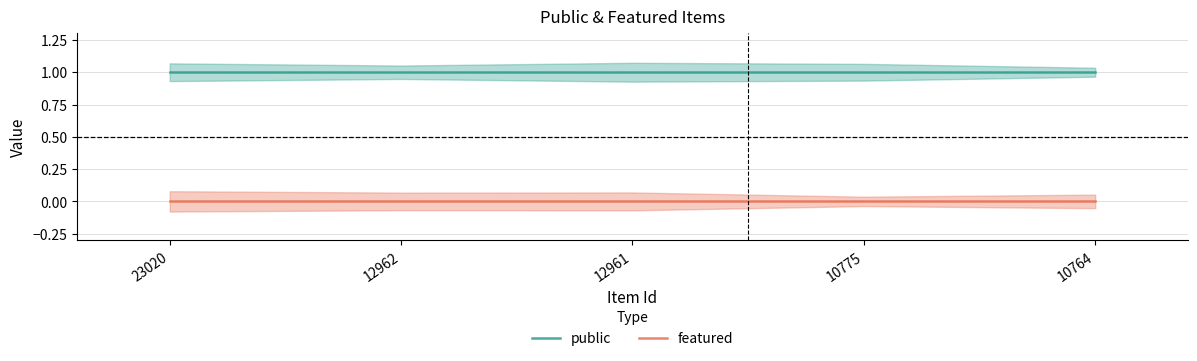

How many lines are shown in the chart?

2